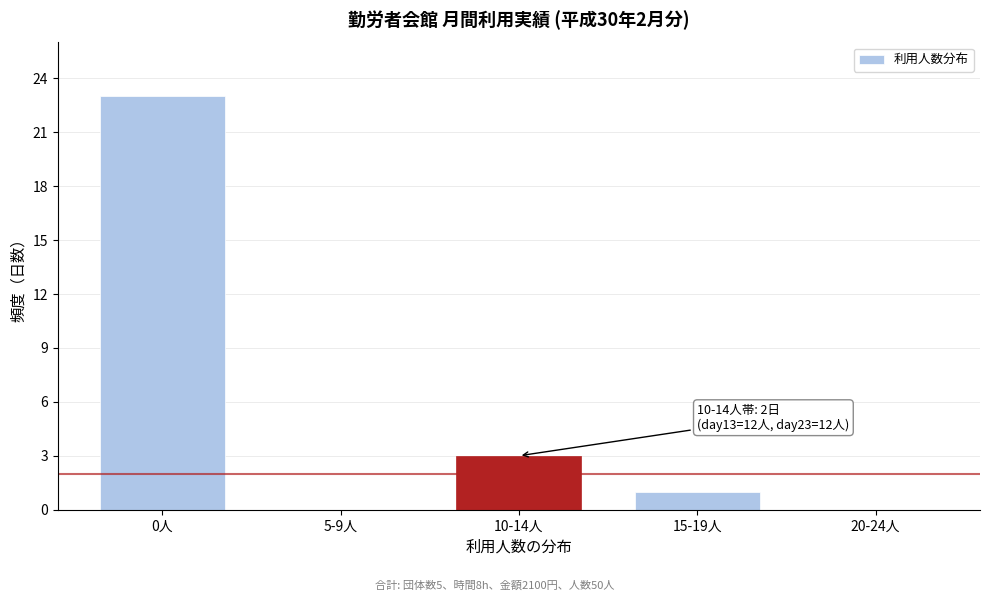

Reading right to left, extract all data points from this chart.

20-24人=0	15-19人=1	10-14人=3	5-9人=0	0人=23